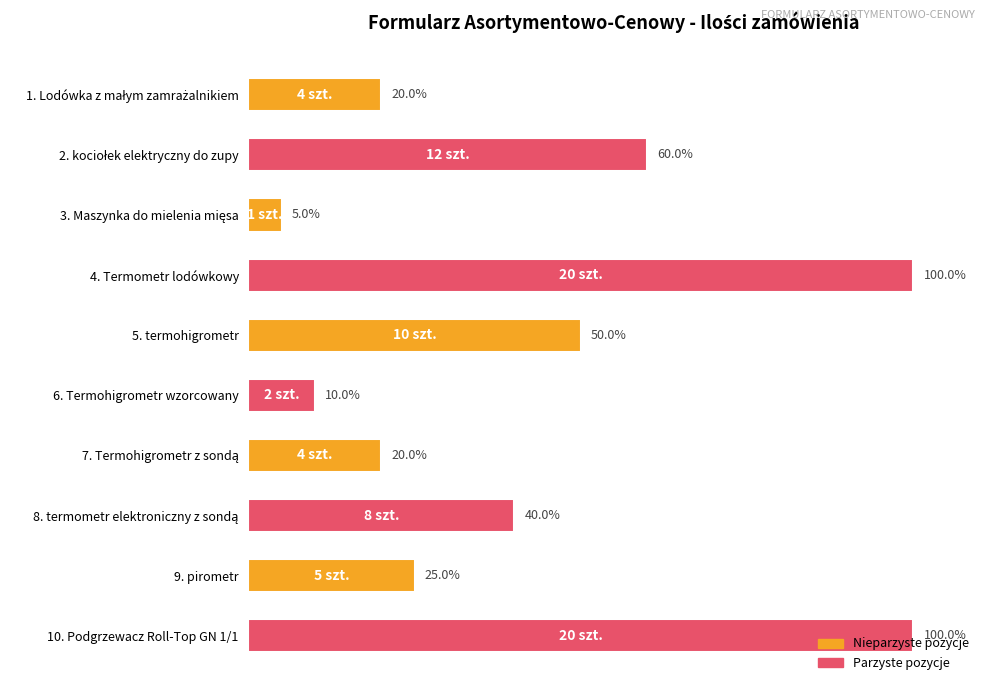

What is the label of the 2nd bar from the bottom?

9. pirometr